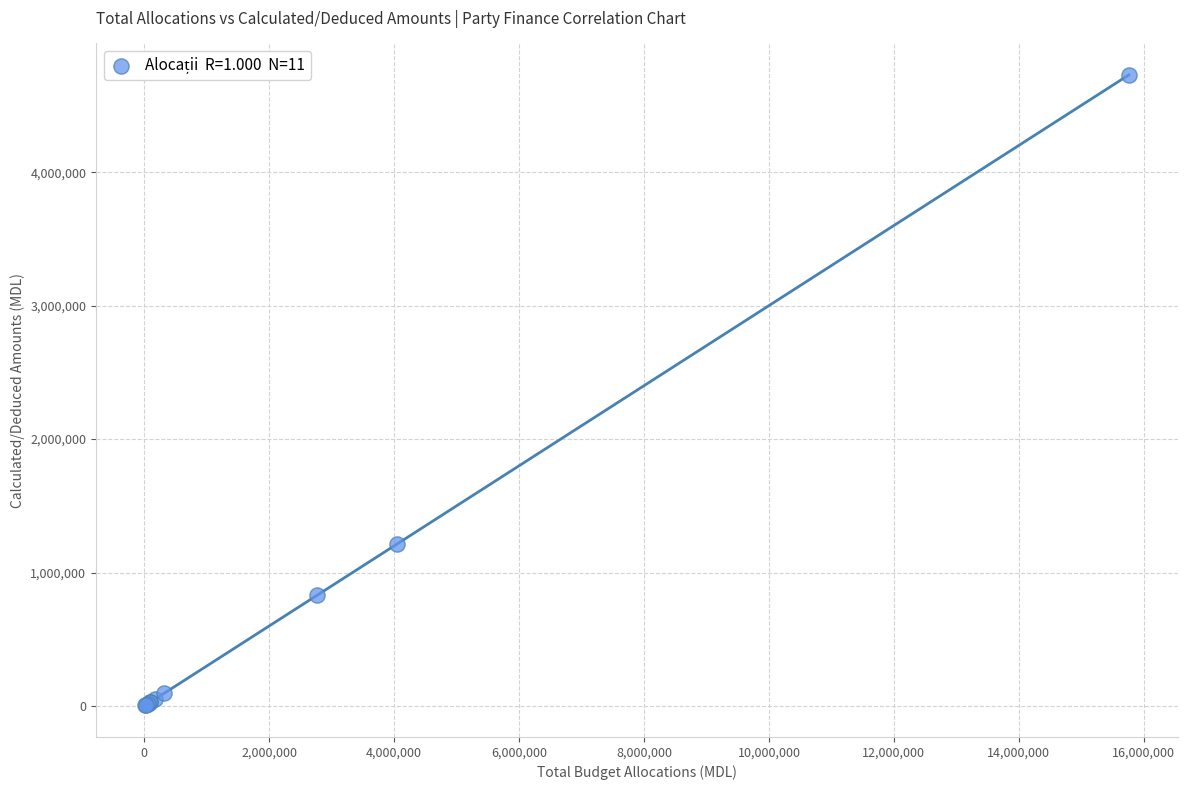

What Y value in the scatter plot is closest to 2366123?

1213827.1